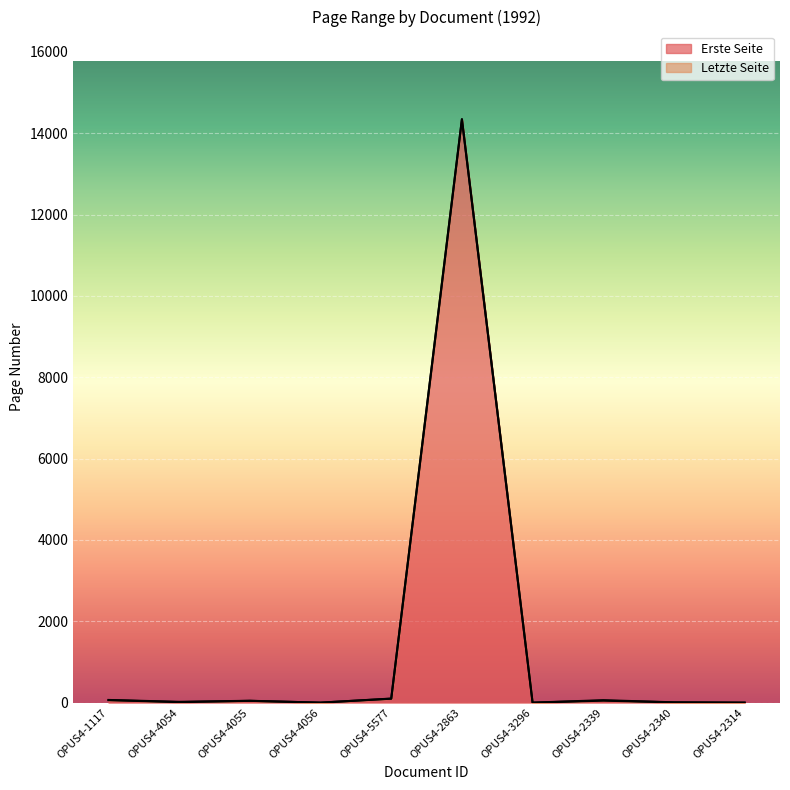

What are all the series names shown in the legend?

Erste Seite, Letzte Seite